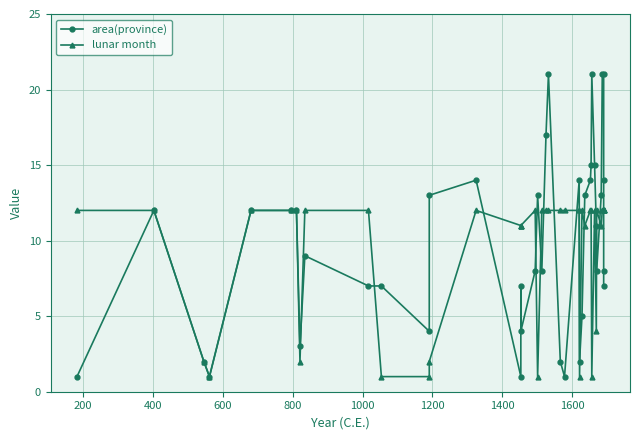

How many series are shown in this chart?

2